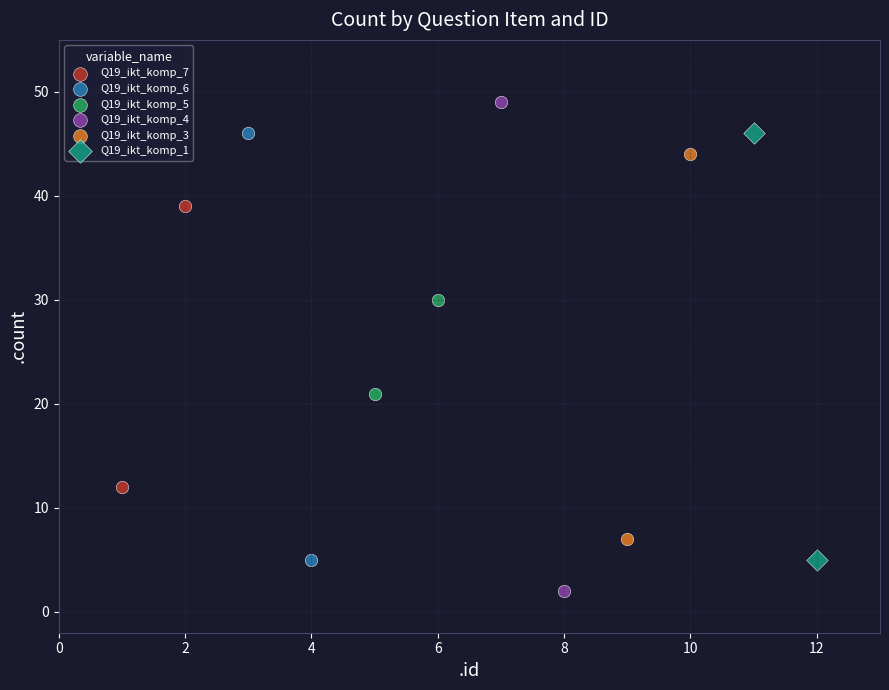

Which series contains the lowest Y value?

Q19_ikt_komp_4